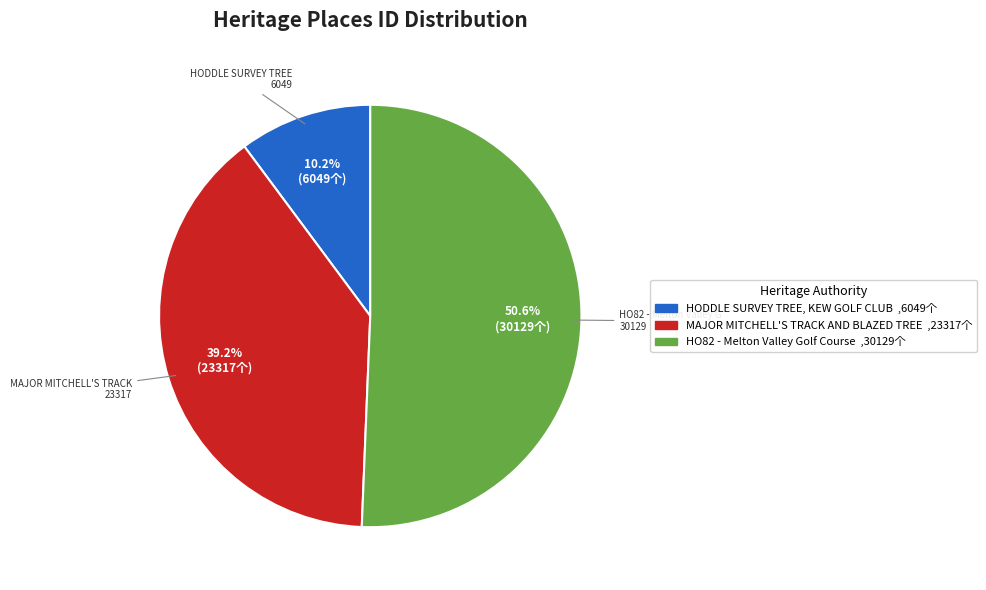

Count the number of slices in the pie.

3